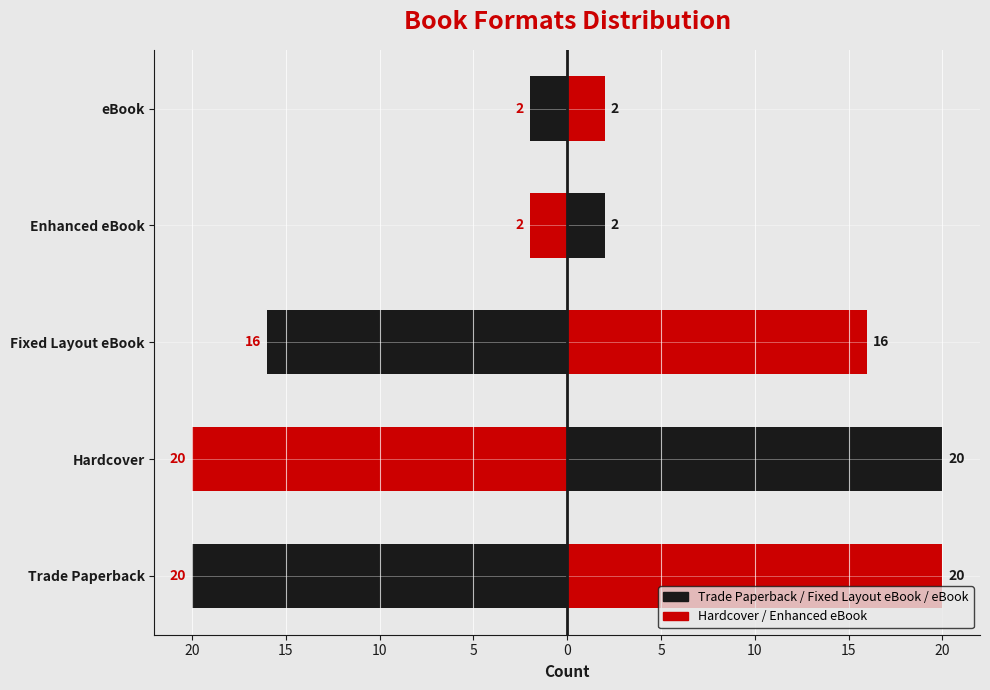

How many values in the Left series are below -16?

2